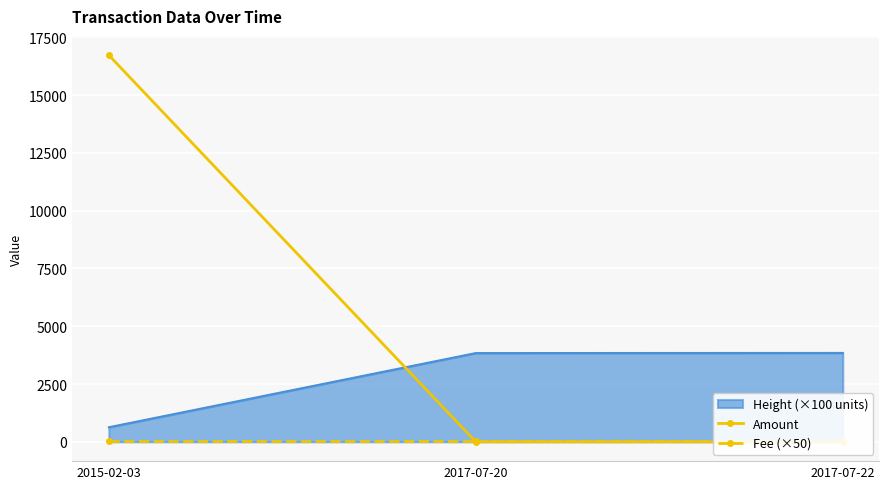

Is the value of Amount at 2015-02-03 greater than the value of Fee (×50) at 2017-07-20?

Yes